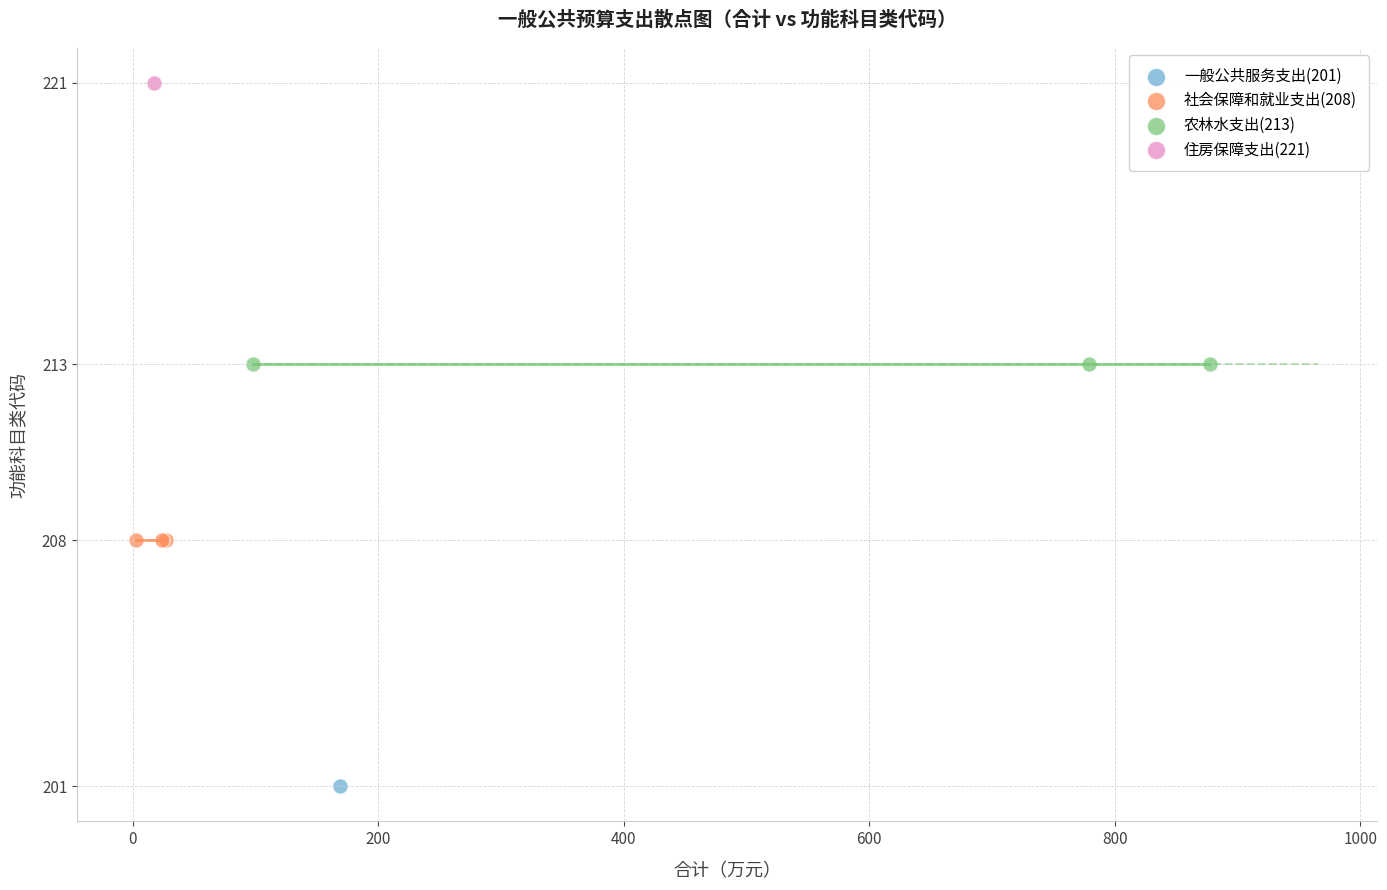

What are all the series names shown in the legend?

一般公共服务支出(201), 社会保障和就业支出(208), 农林水支出(213), 住房保障支出(221)